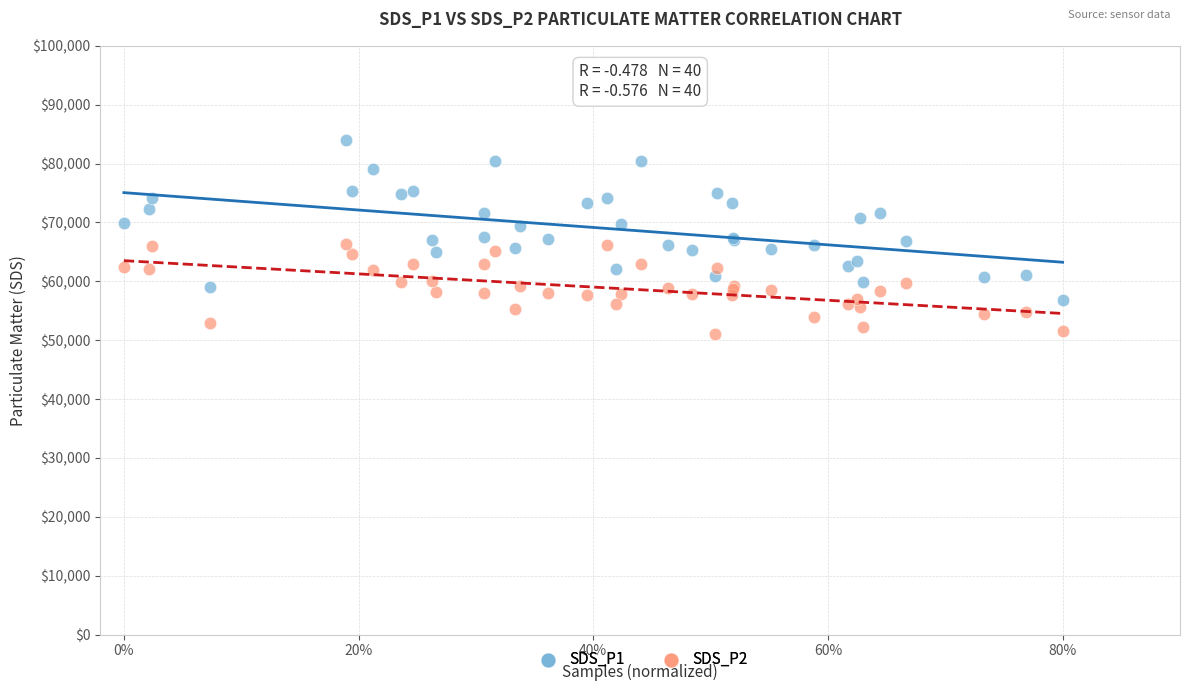

Which series contains the lowest Y value?

SDS_P2